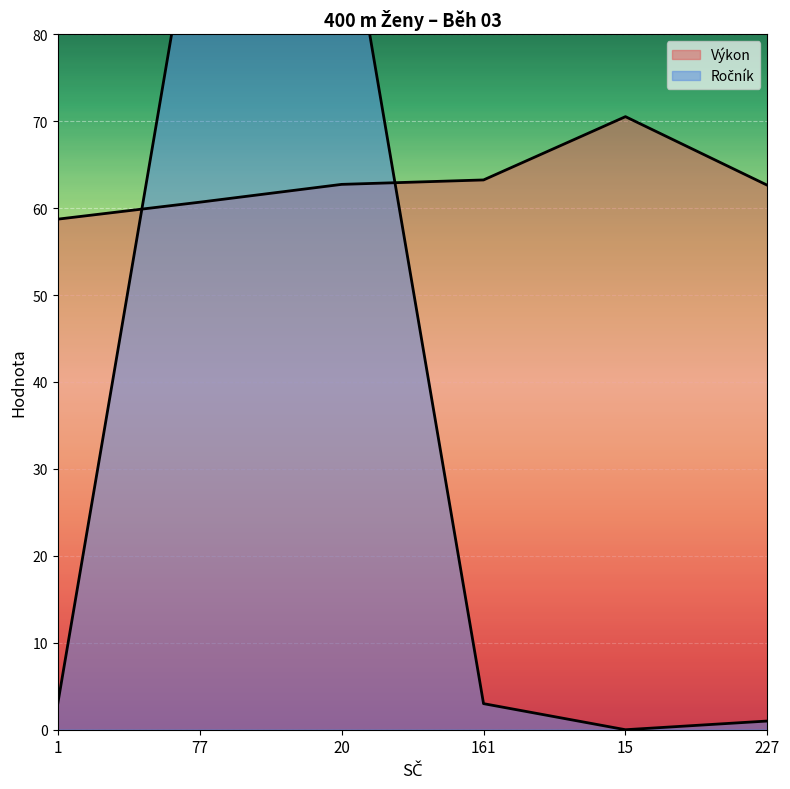

In Výkon, how many points are higher than both neighbors (excluding endpoints)?

1